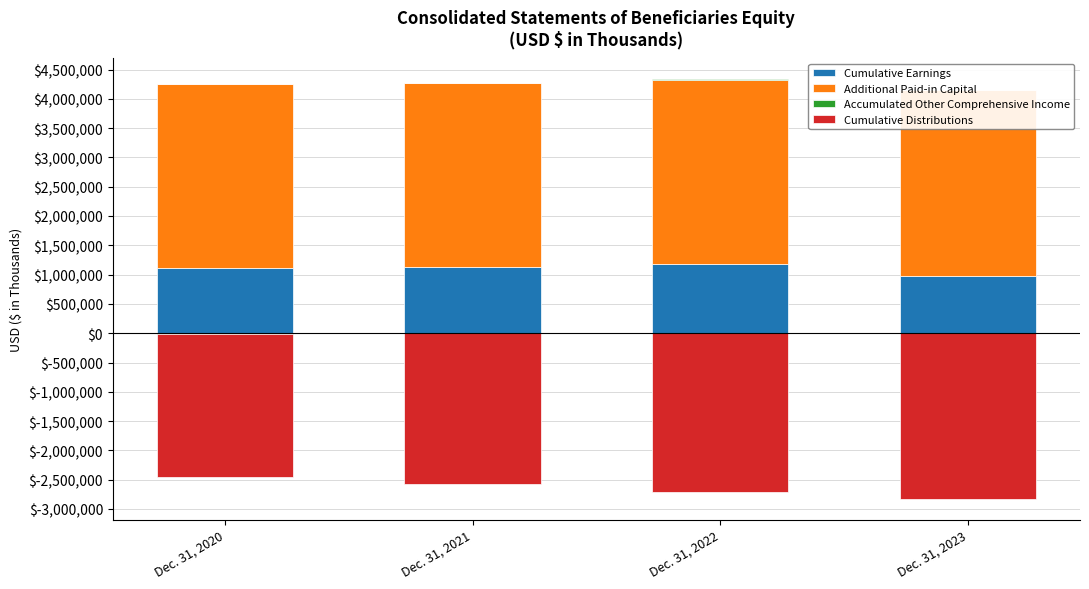

Which category has the highest value in the Cumulative Earnings series?

Dec. 31, 2022